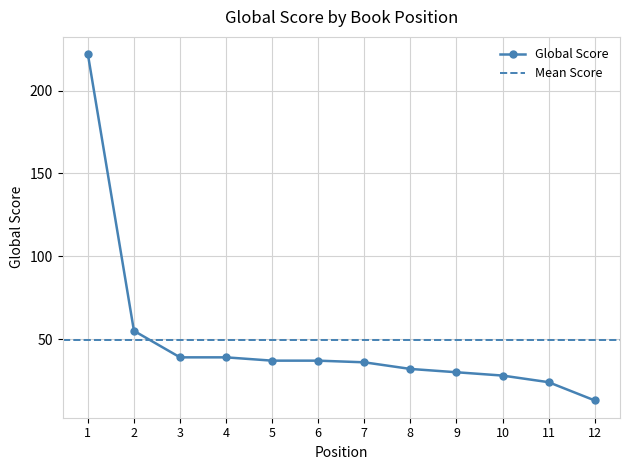

Reading right to left, extract all data points from this chart.

12=13	11=24	10=28	9=30	8=32	7=36	6=37	5=37	4=39	3=39	2=55	1=222